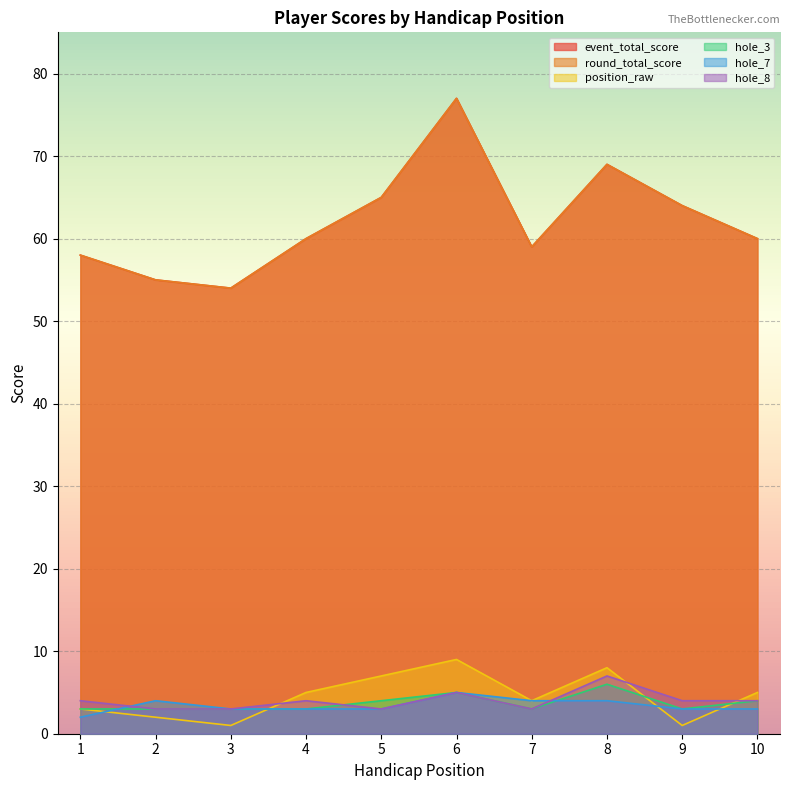

What is the difference between the second highest and second lowest values in the round_total_score series?

14